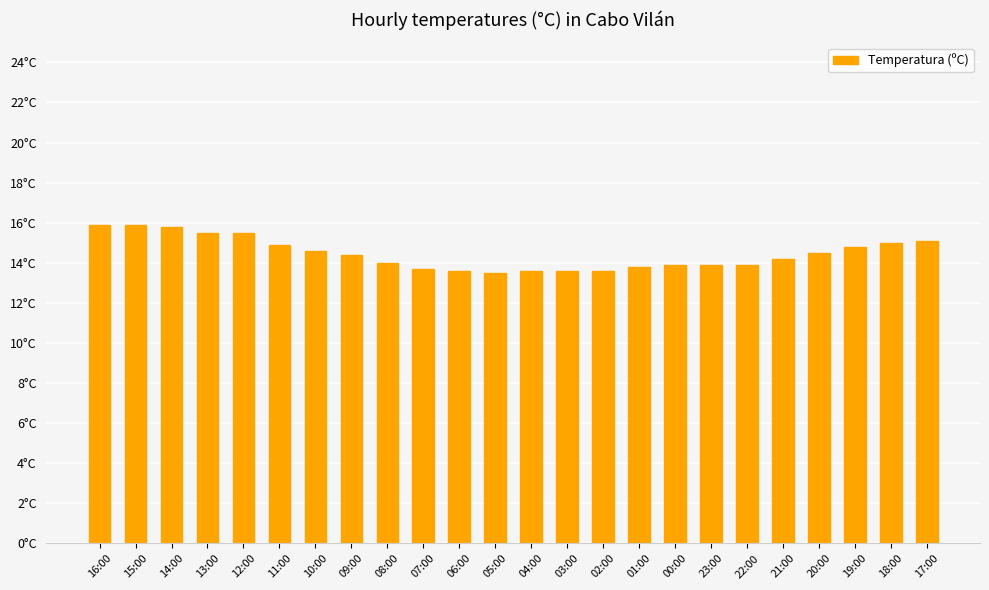

How many distinct data groups are displayed?

1